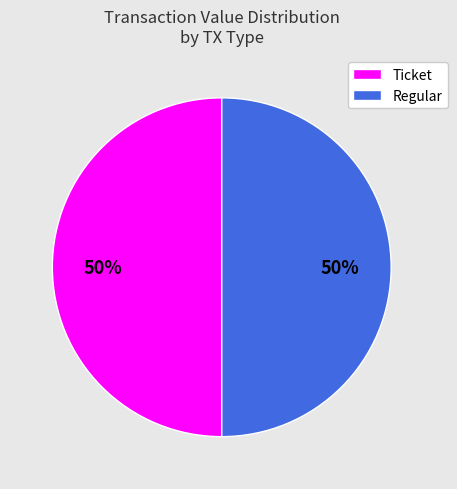

To the nearest percent, what is the average slice percentage?

50%